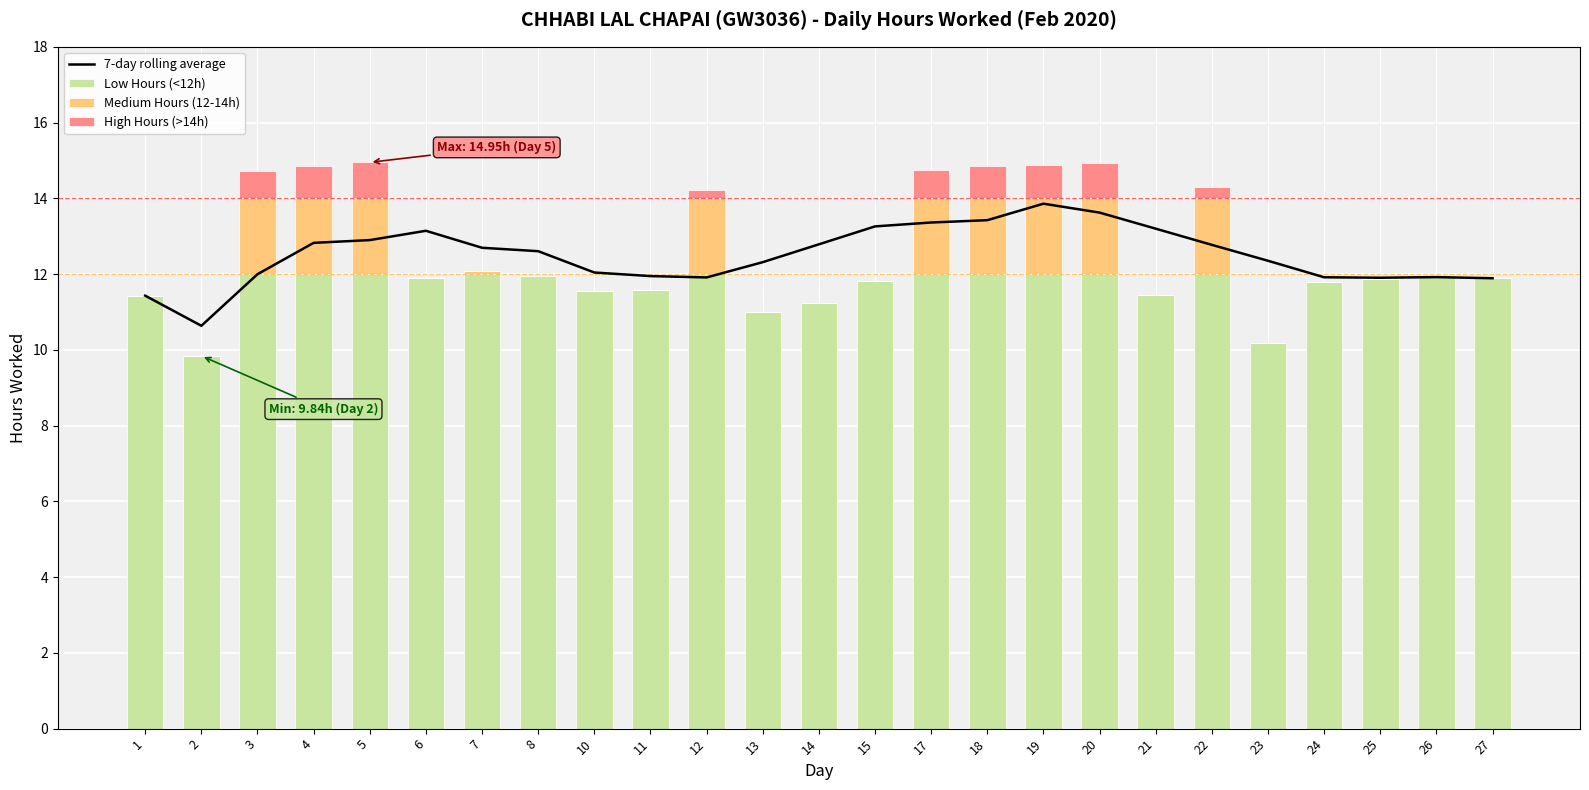

Which series has the largest total across all categories?

7-day rolling average